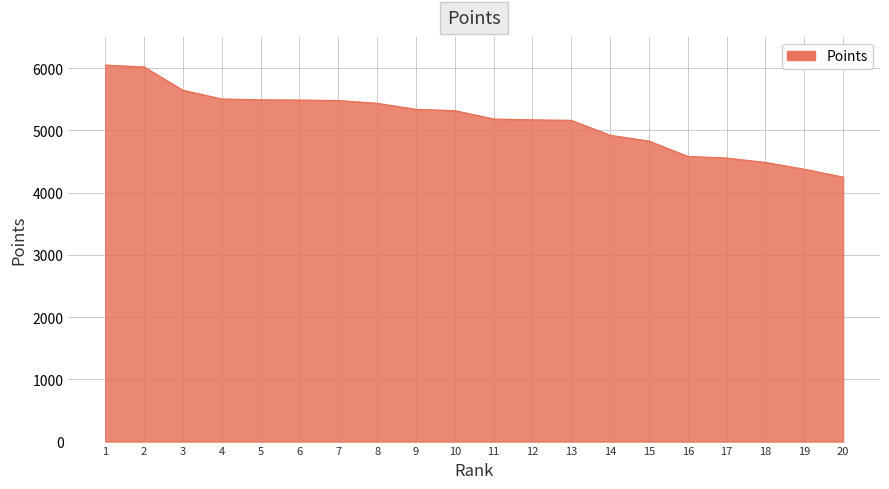

Is it true that the value at 16 is 4581?

True